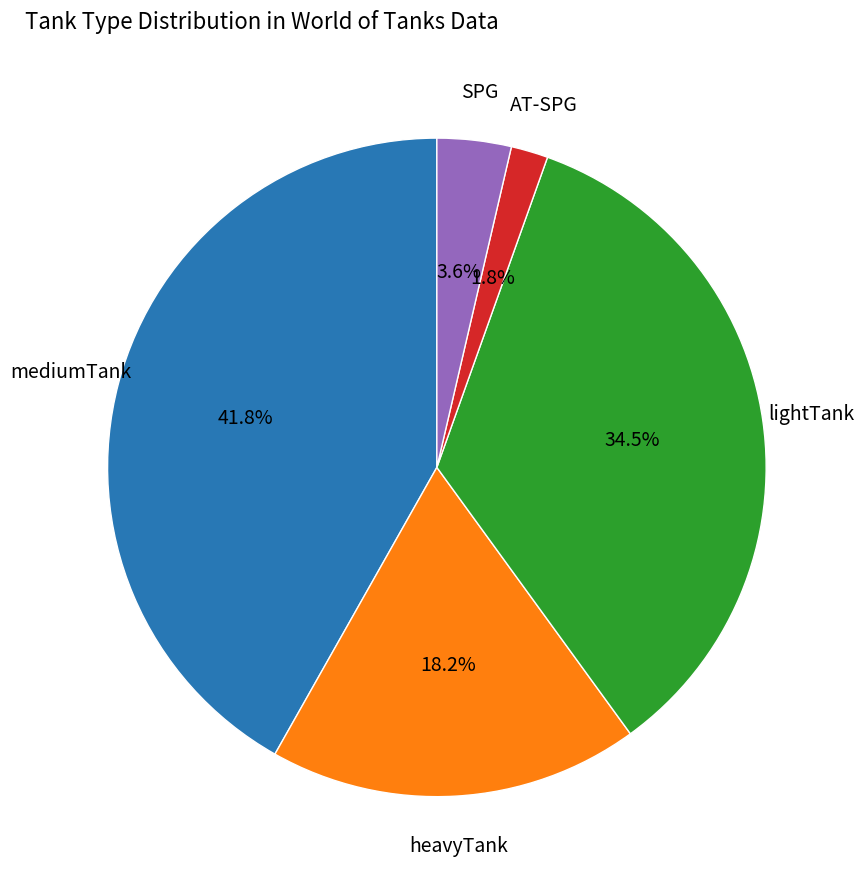

Is there any slice that represents more than half of the pie?

No